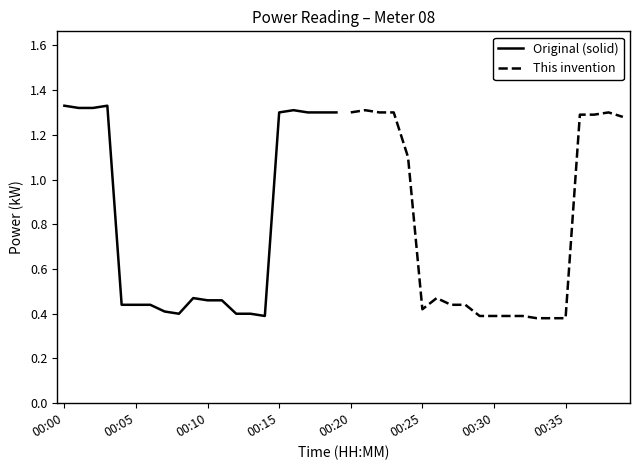

True or false: Original (solid) has more than 2 interior local peaks.

True